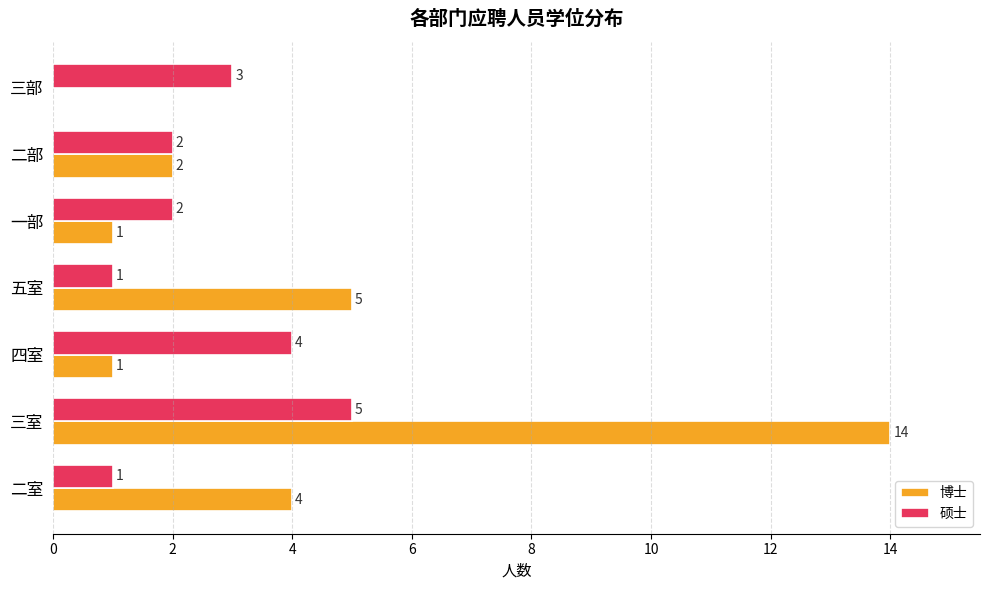

Count the number of data series in this chart.

2